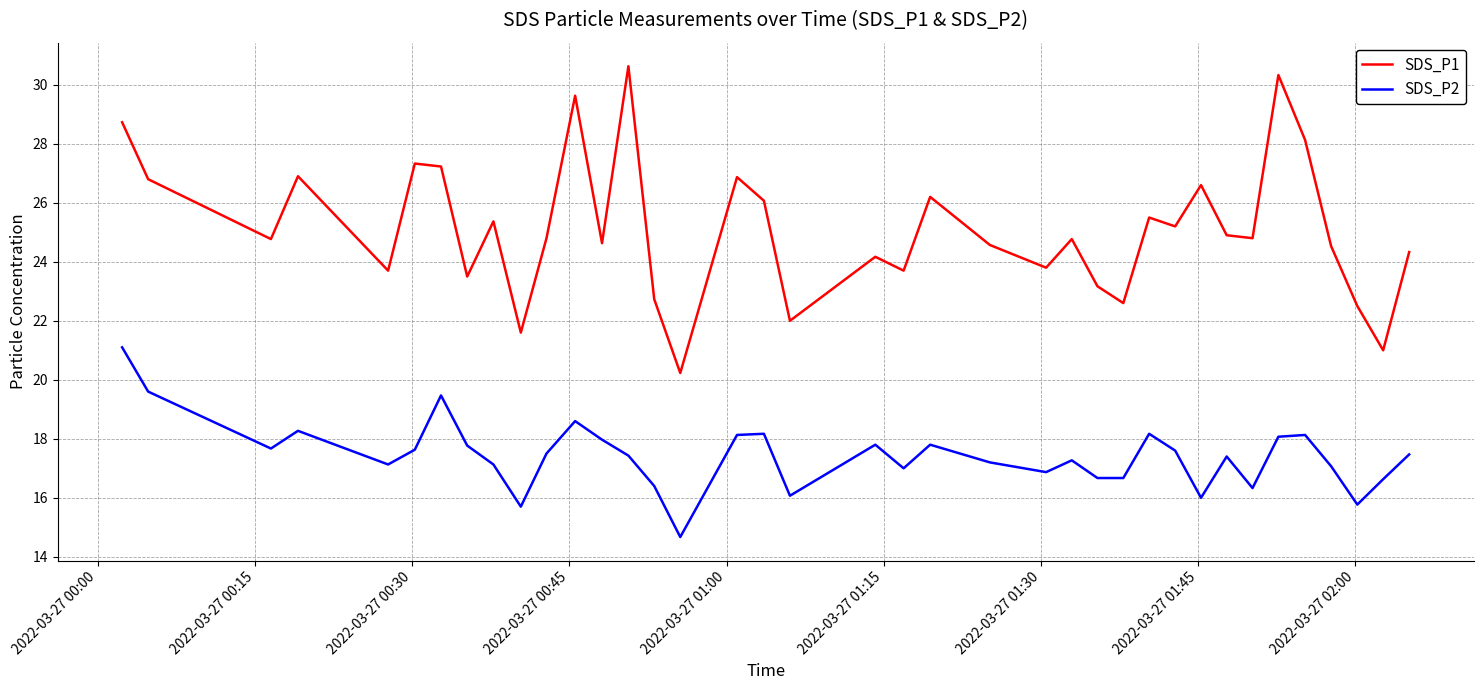

True or false: SDS_P1 has more than 0 points higher than both neighbors.

True